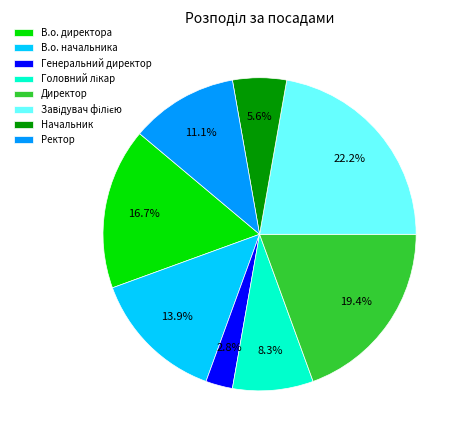

Between Начальник and Генеральний директор, which is larger?

Начальник